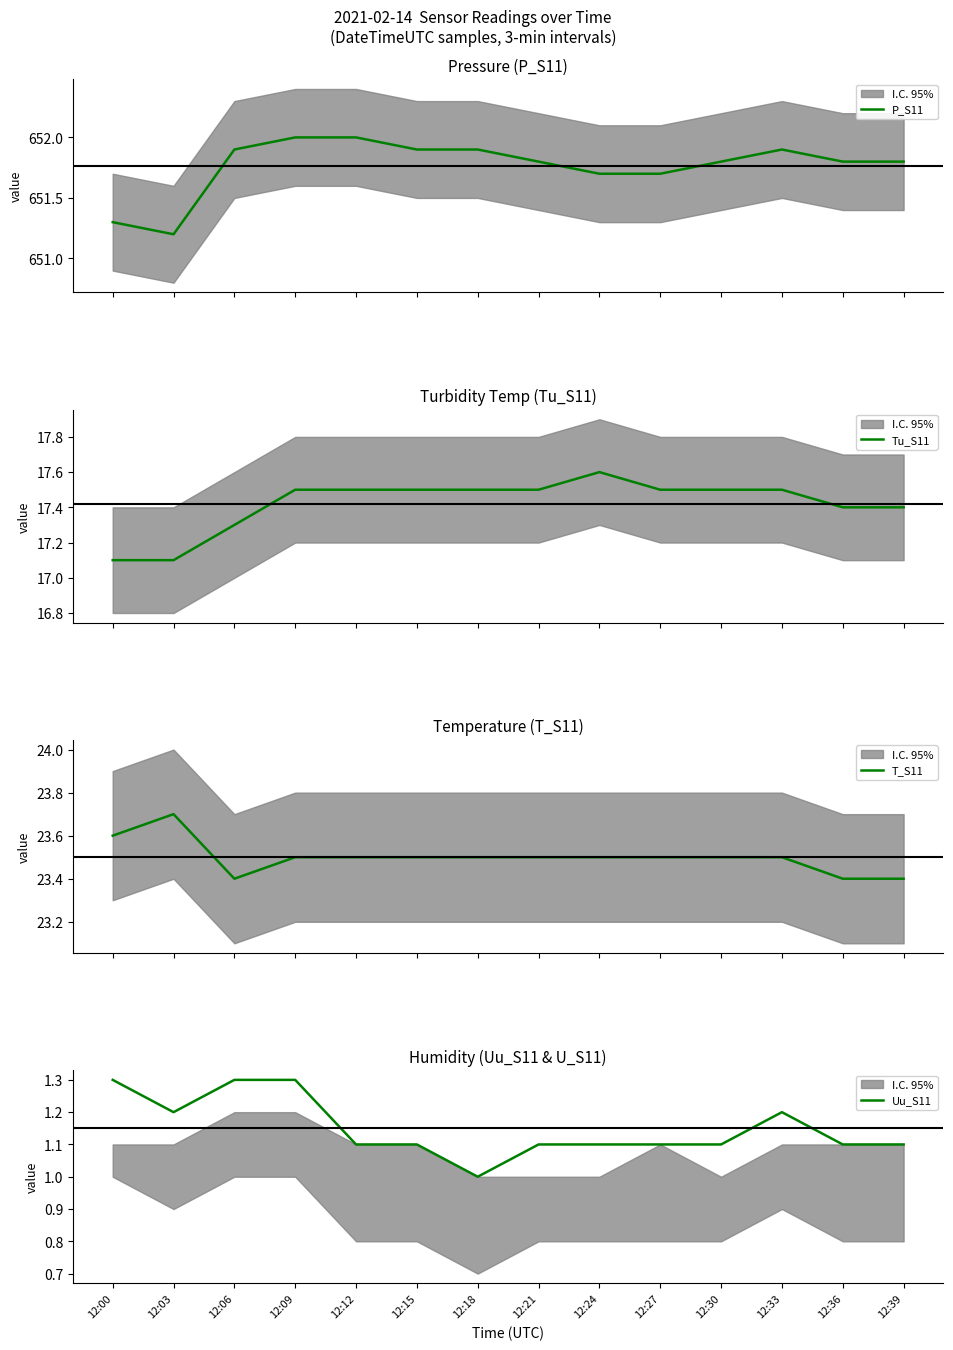

Between 12:00 and 12:06, which is larger?

12:06